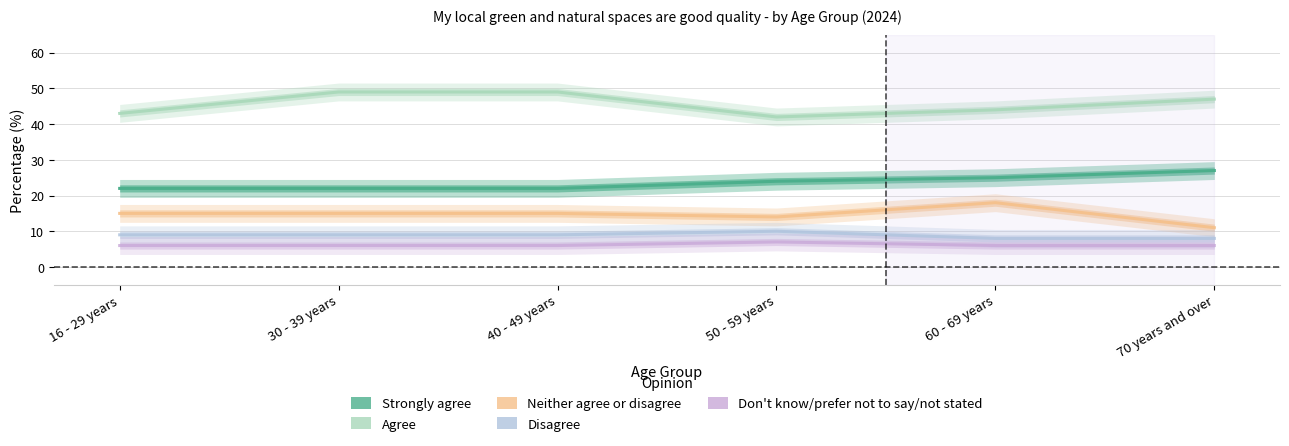

Reading left to right, what are all the values shown in this chart?

Strongly agree: 22	22	22	24	25	27
Agree: 43	49	49	42	44	47
Neither agree or disagree: 15	15	15	14	18	11
Disagree: 9	9	9	10	8	8
Don't know/prefer not to say/not stated: 6	6	6	7	6	6